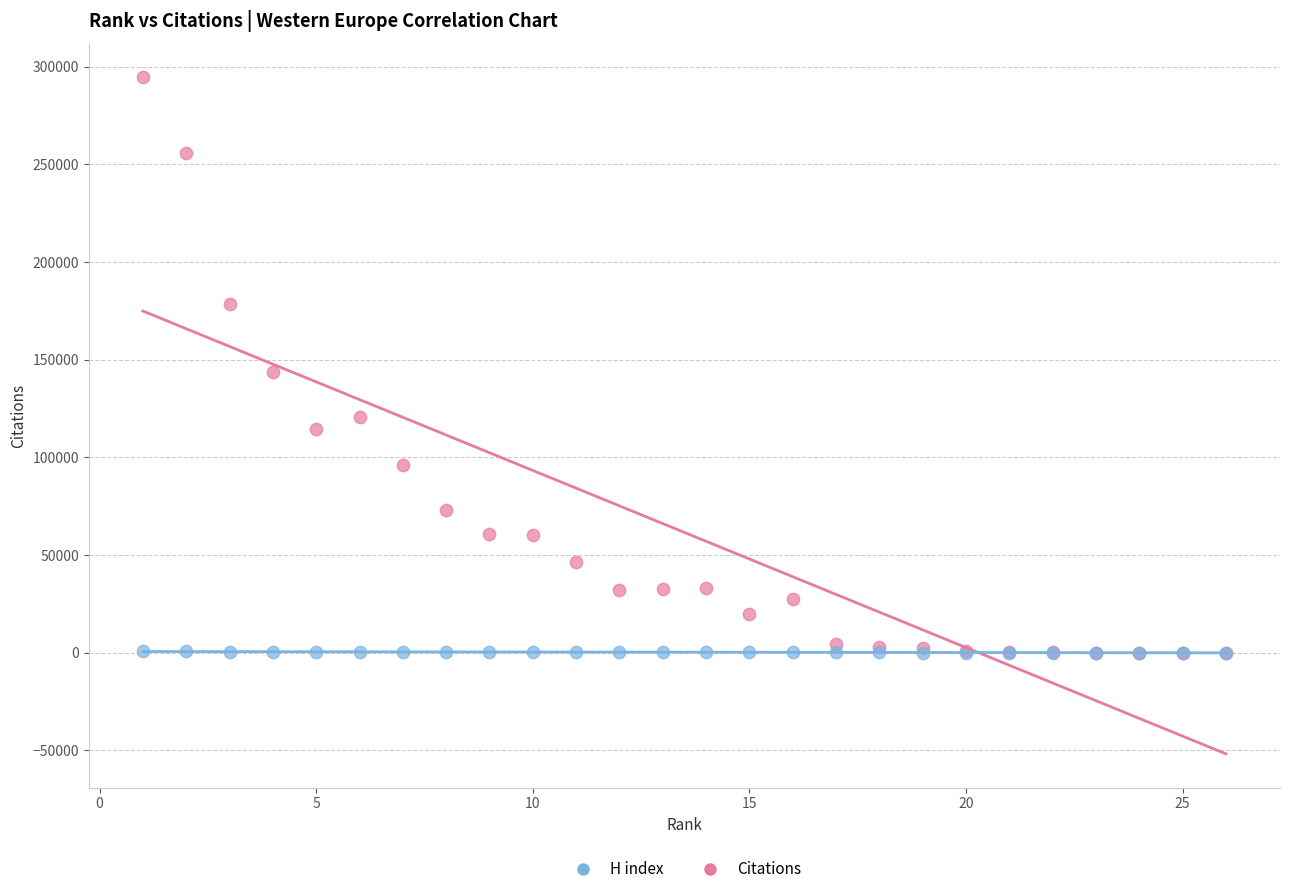

What are all the series names shown in the legend?

H index, Citations